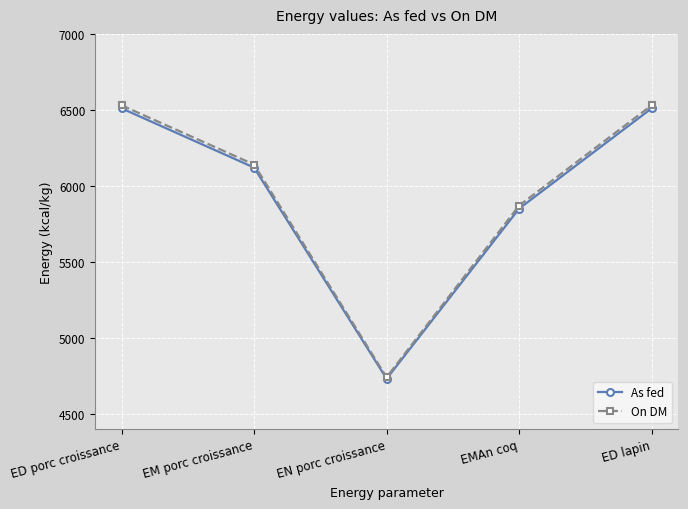

Reading left to right, extract all data points from this chart.

As fed: ED porc croissance=6510	EM porc croissance=6120	EN porc croissance=4730	EMAn coq=5850	ED lapin=6510
On DM: ED porc croissance=6530	EM porc croissance=6140	EN porc croissance=4740	EMAn coq=5870	ED lapin=6530